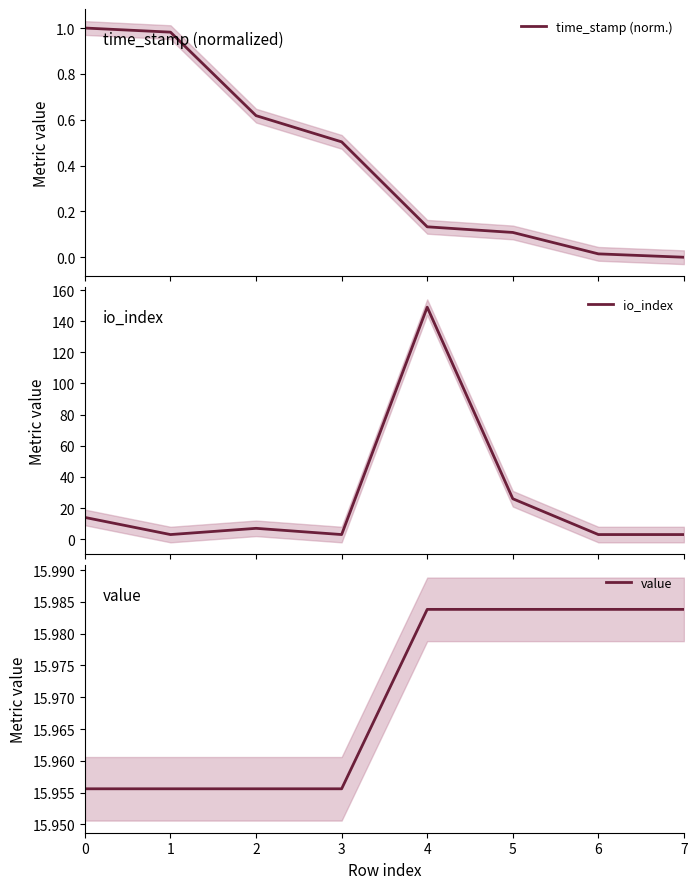

Where is the first local maximum for io_index?

2